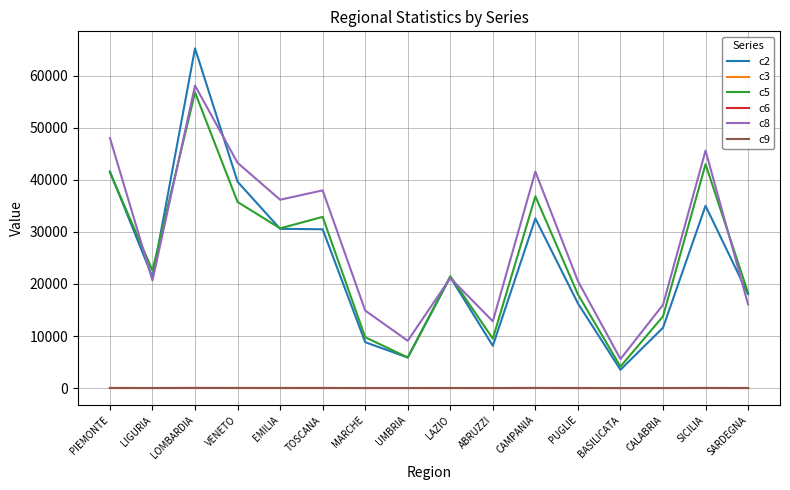

True or false: c2 and c6 cross at least once.

False